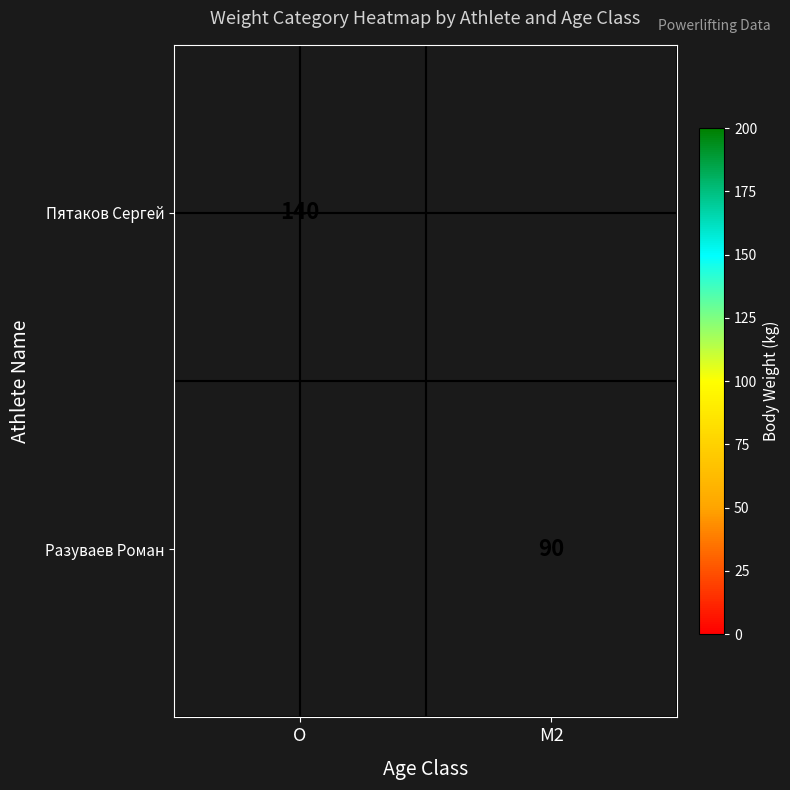

How many series are shown in this chart?

2